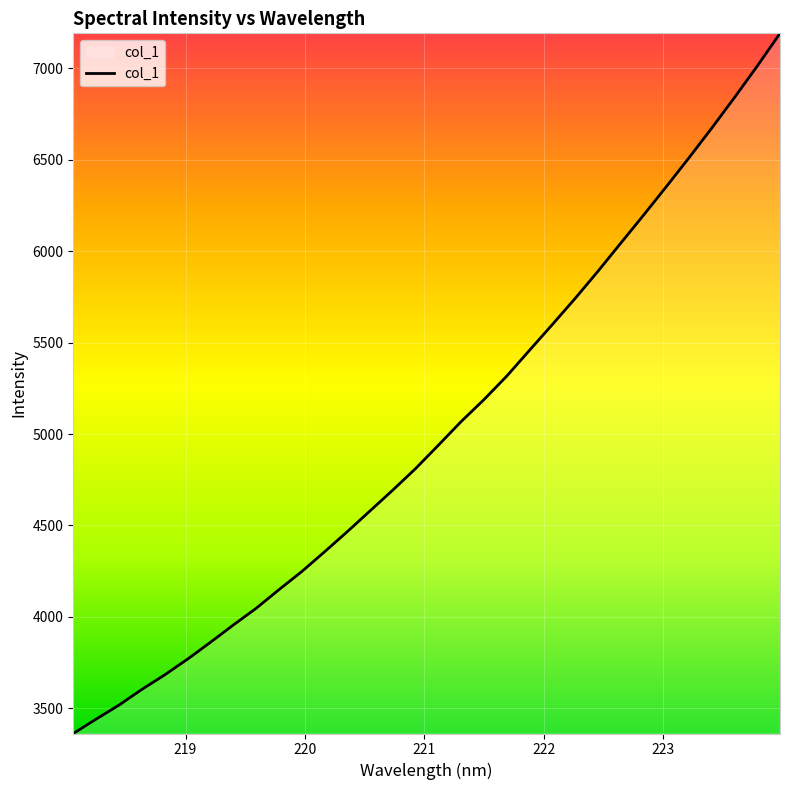

What is the minimum value shown in the chart?

3362.5